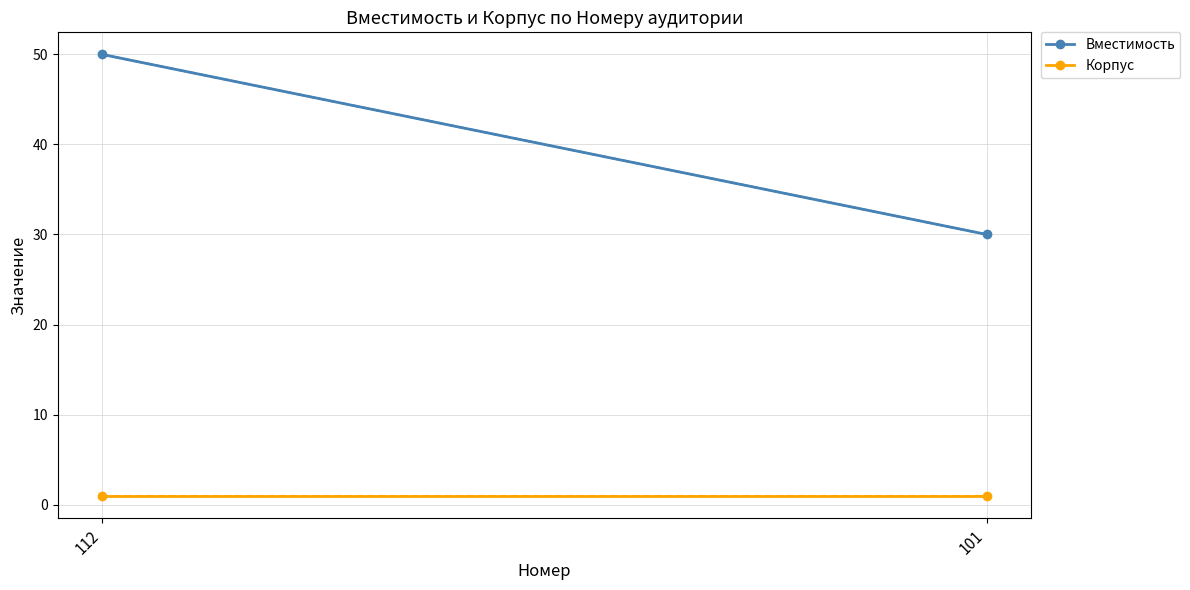

Is the value of Вместимость at 112 greater than the value of Корпус at 101?

Yes